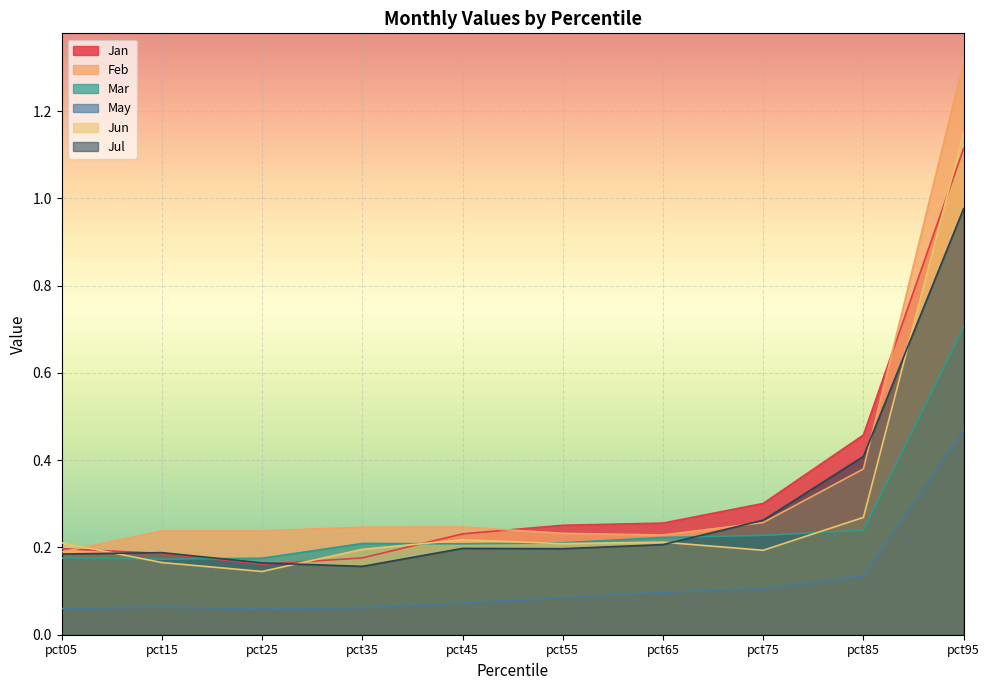

At which category is the sum across all series the highest?

pct95